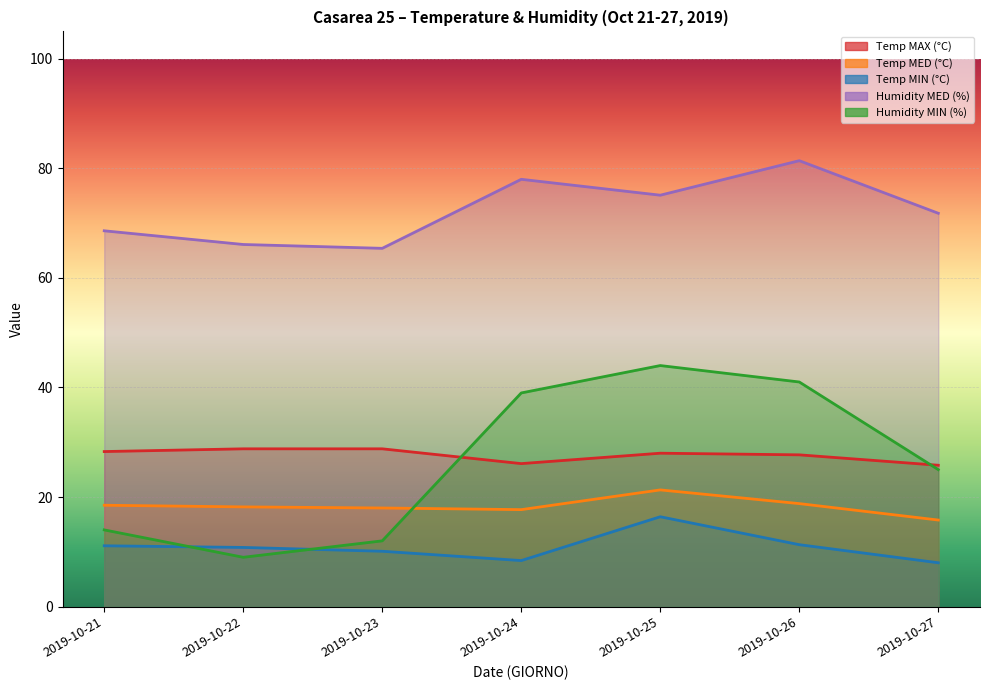

What is the difference between the maximum and second lowest values in the Temp MED (°C) series?

3.6